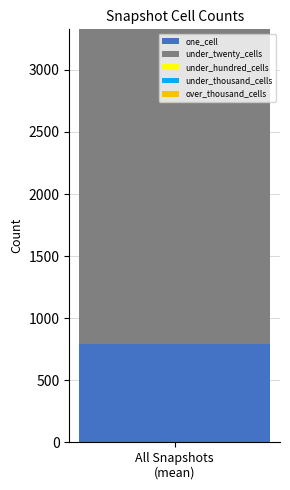

How many bars are there in total?

1